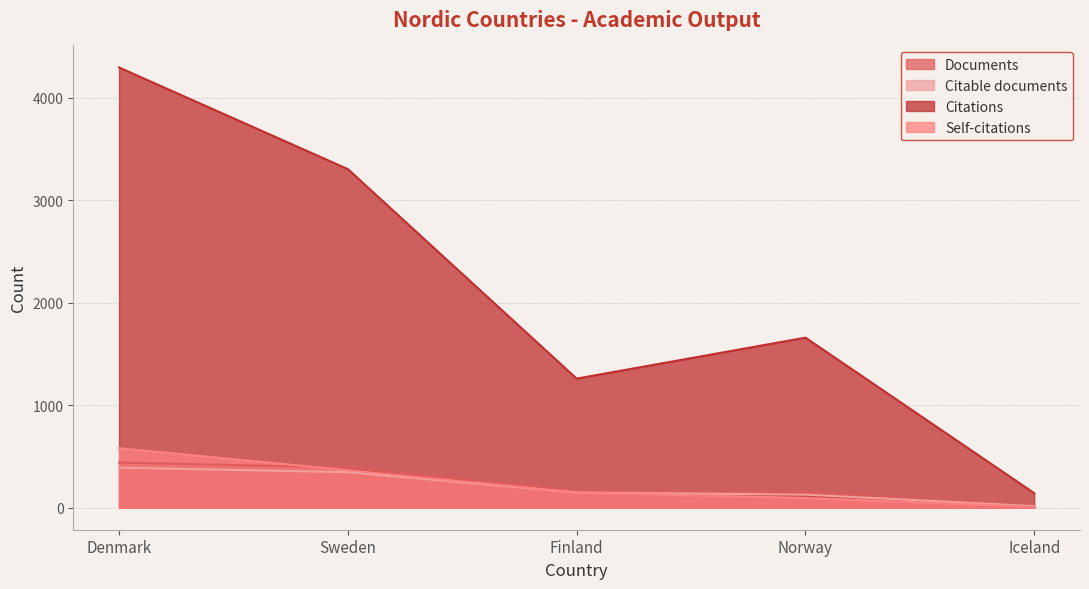

What is the minimum value for Citable documents?

15